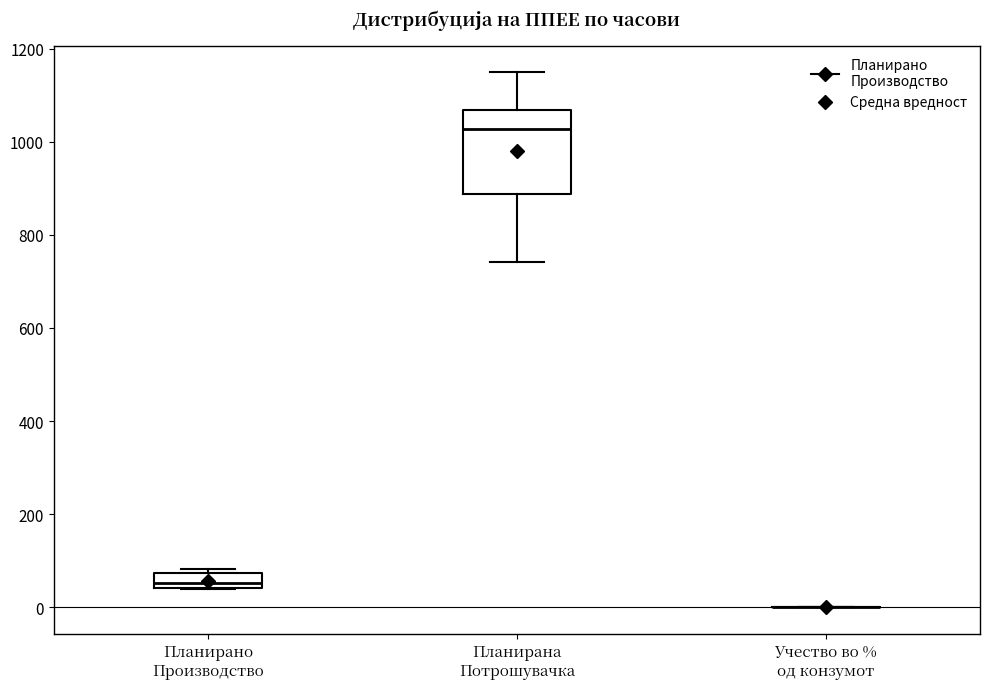

Where does the lower whisker of the box for Планирана Потрошувачка end on the y-axis? The values are not printed on the chart, so give them approximately, as read against the axis.

740